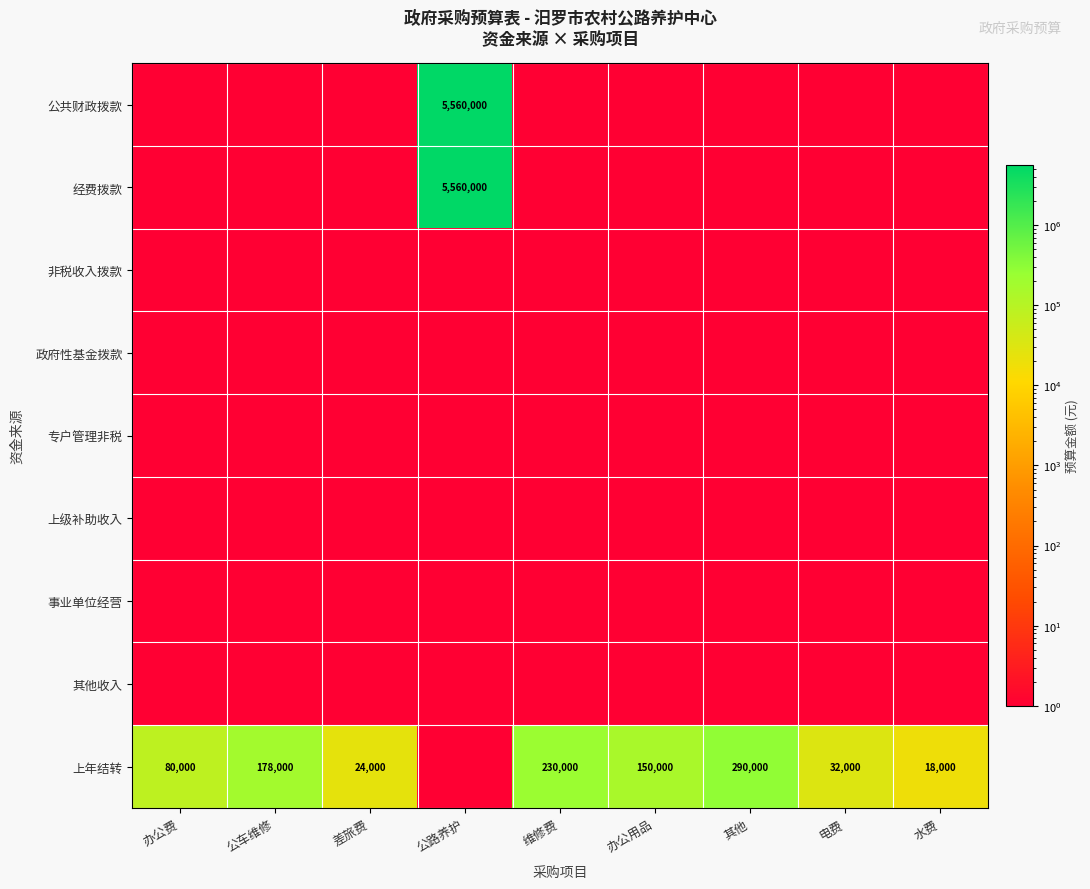

The 公共财政拨款 series shows 7619626.6 at 公路养护. True or false?

False